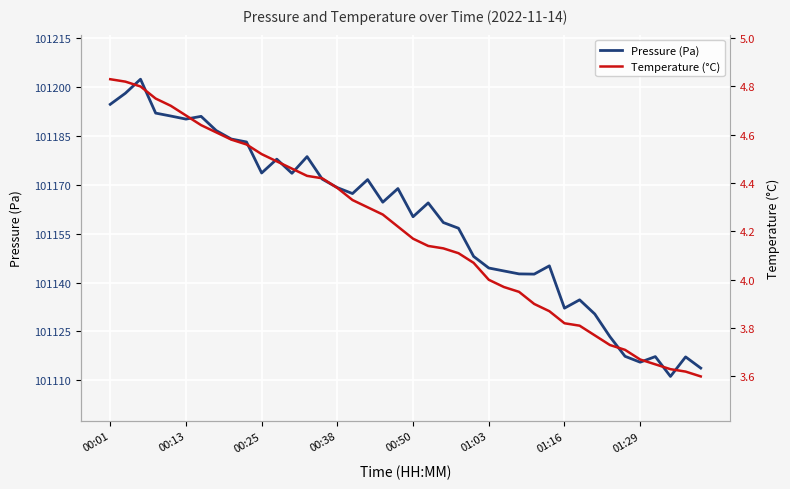

How many lines are shown in the chart?

2